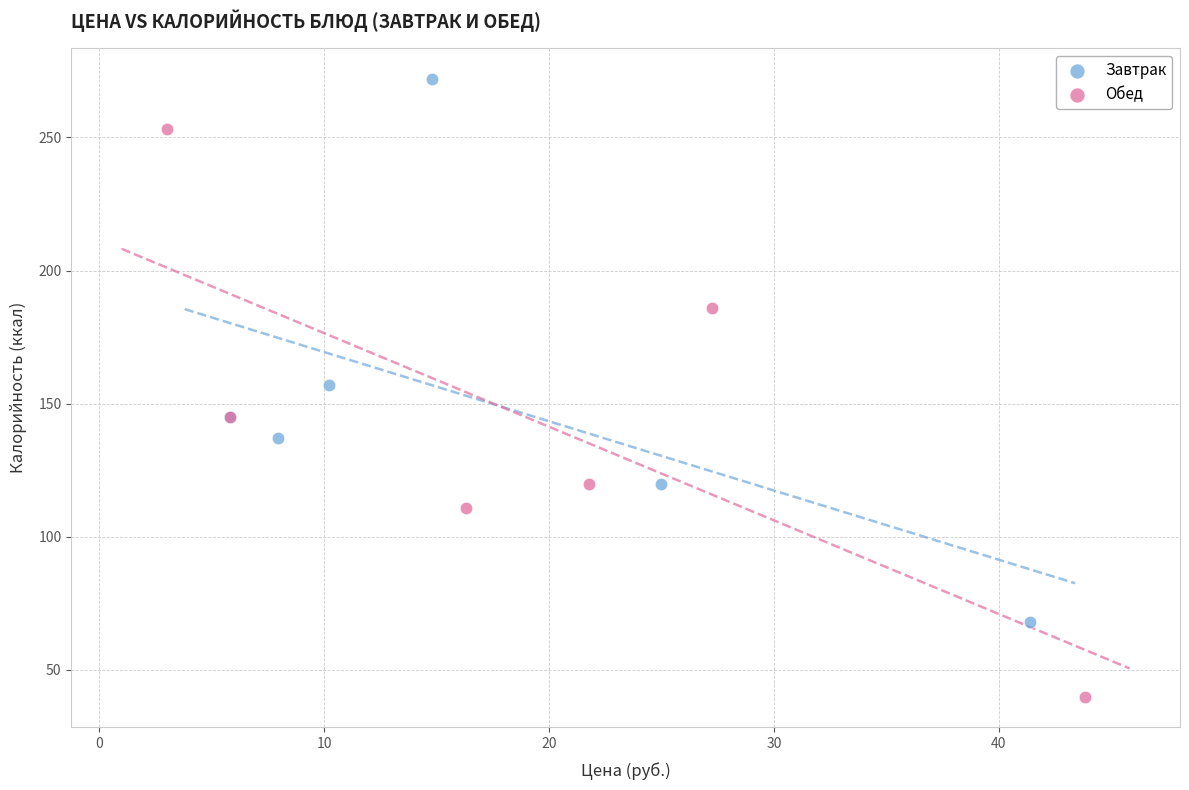

Which series contains the highest Y value?

Завтрак